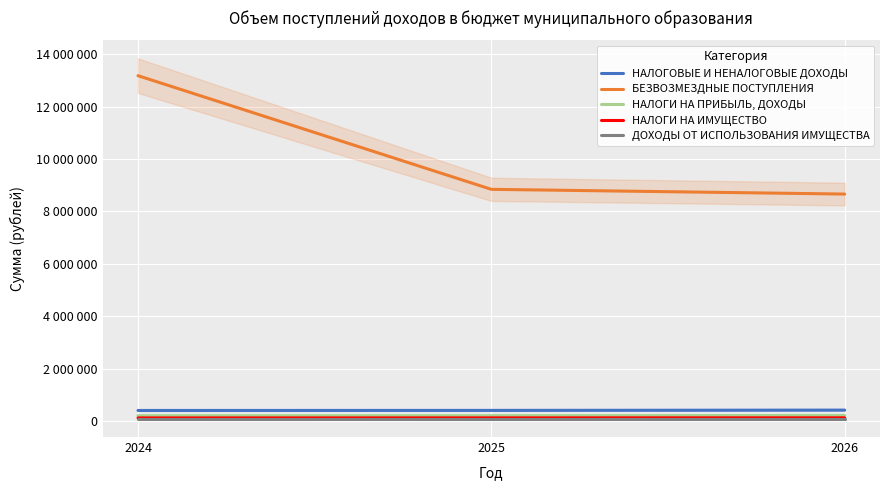

What is the spread (max minus min) of values at 2025?

8763841